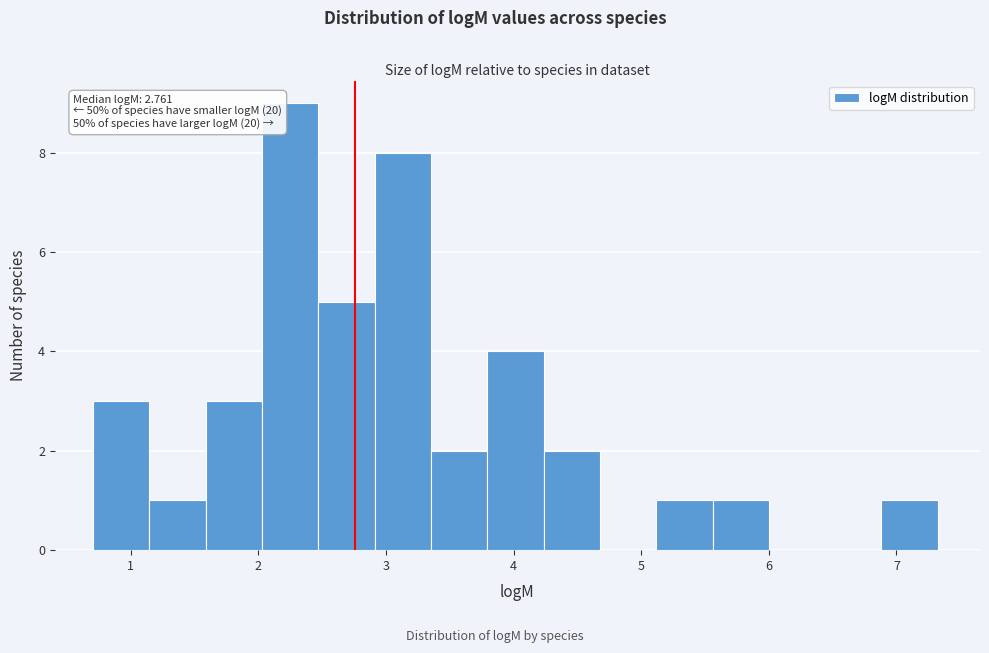

Which range on the x-axis has the tallest bar?

2.0 to 2.5